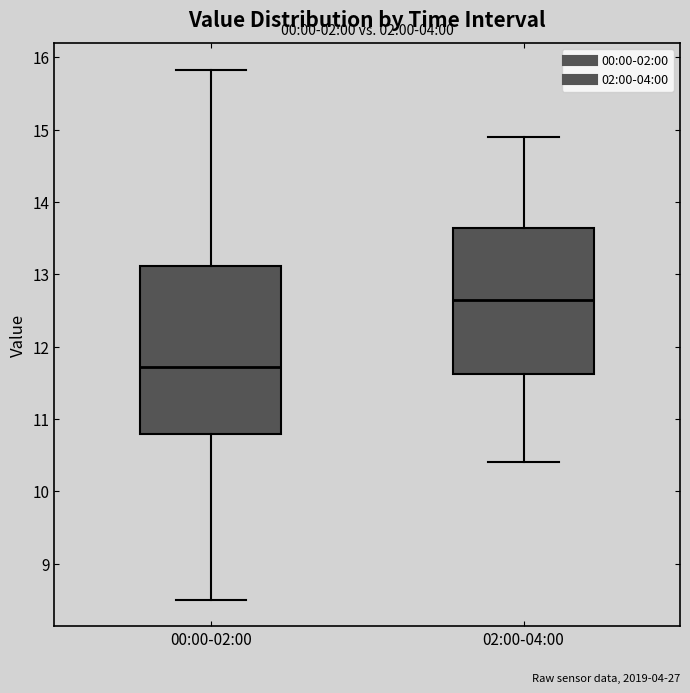

Comparing the boxes themselves (not the whiskers), which one is the tallest?

00:00-02:00